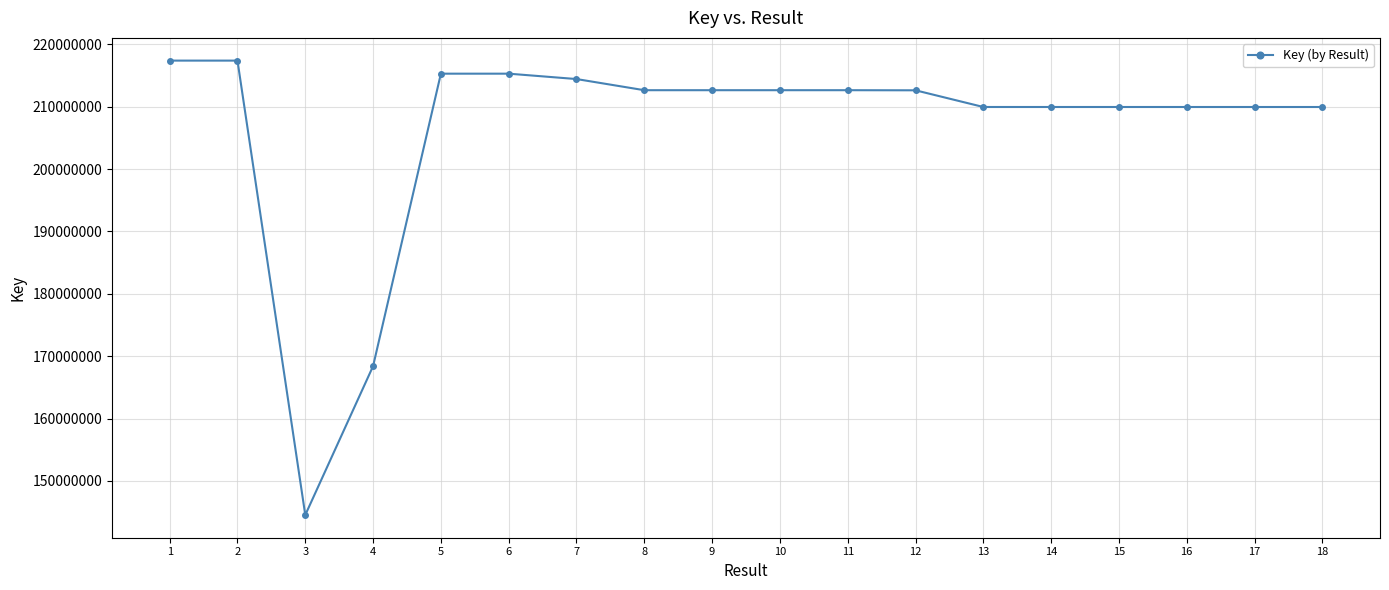

What is the minimum value shown in the chart?

144534903